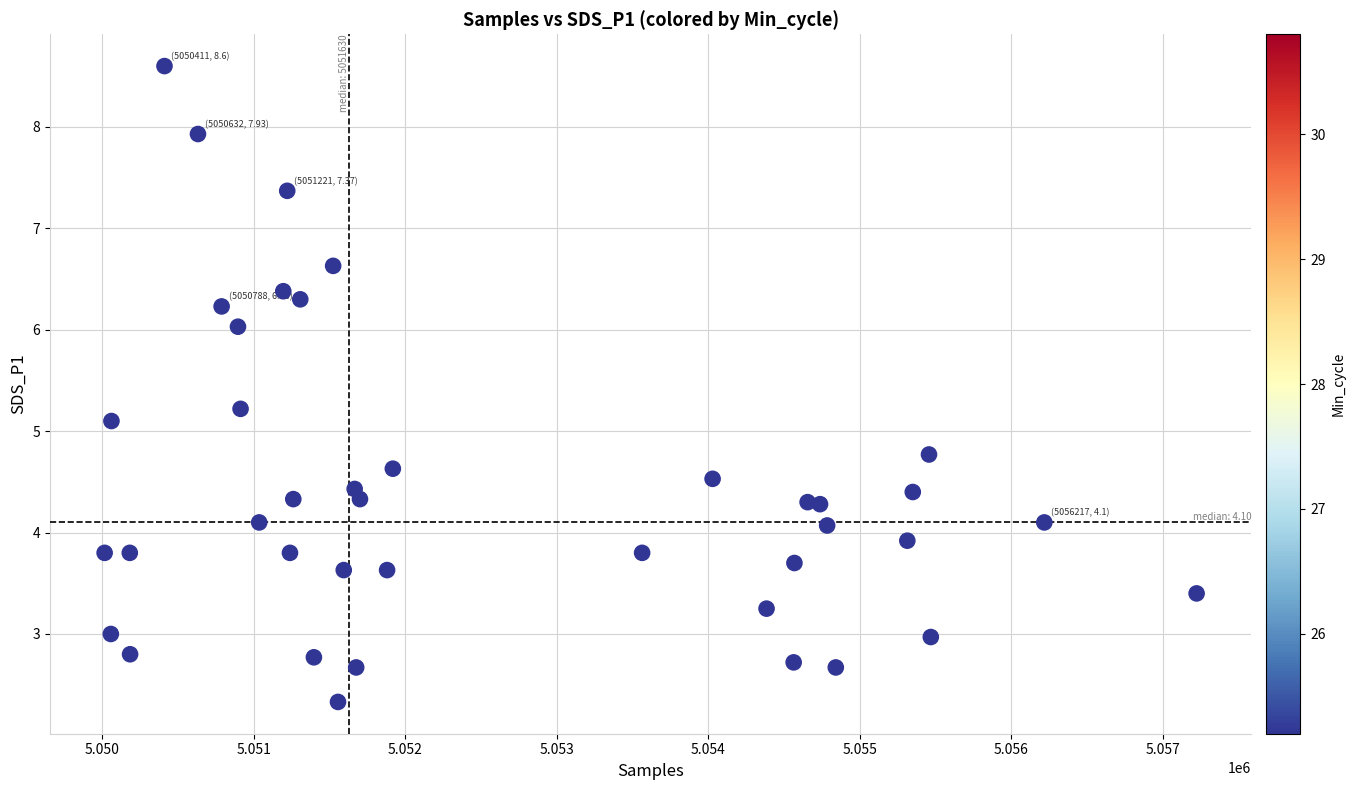

What Y value in the scatter plot is closest to 5?

5.1